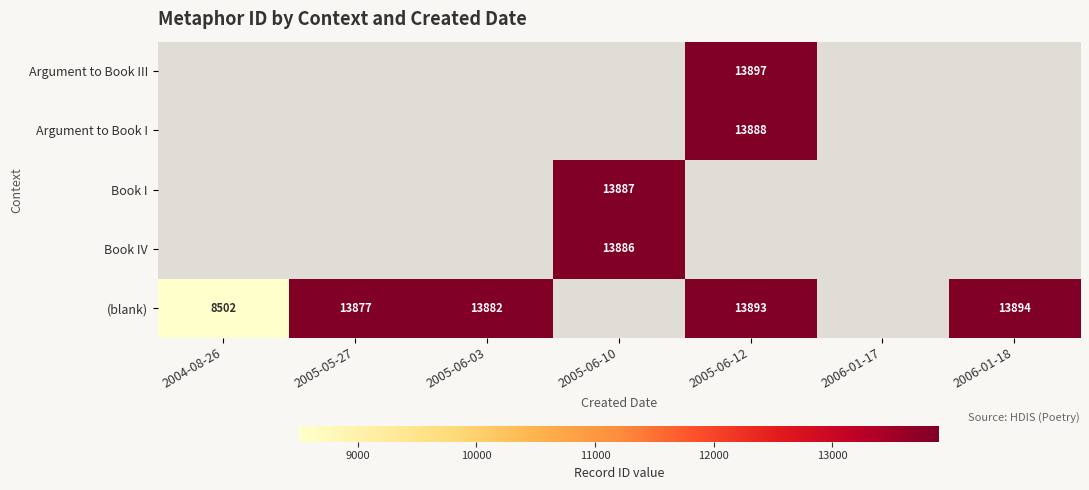

True or false: (blank) has a value of 7400 at 2006-01-18.

False